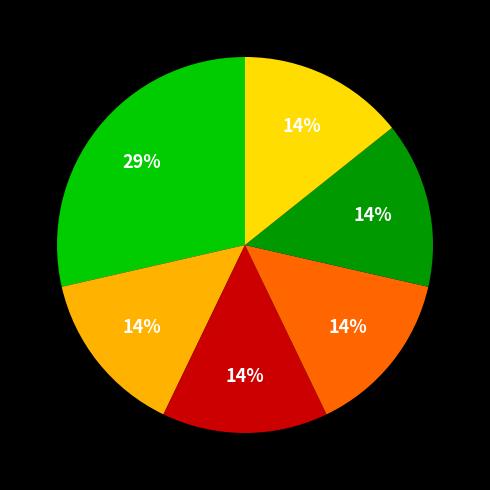

Is there any slice that represents more than half of the pie?

No